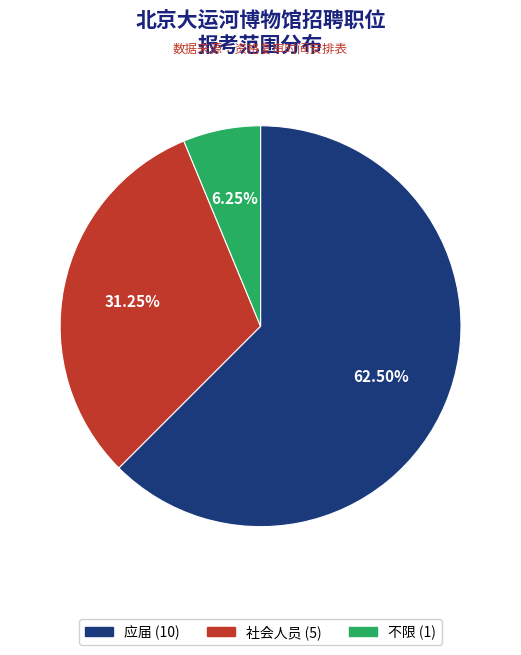

Combined, do 社会人员 and 应届 account for over 50%?

Yes